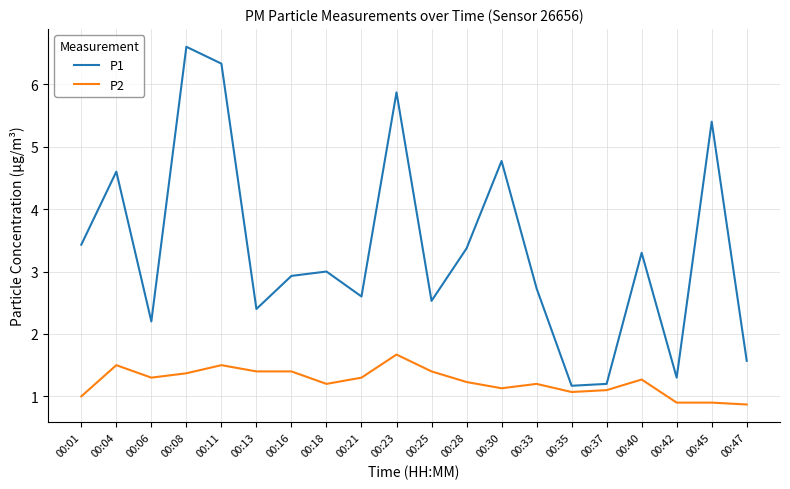

True or false: P1 and P2 intersect in this chart.

False